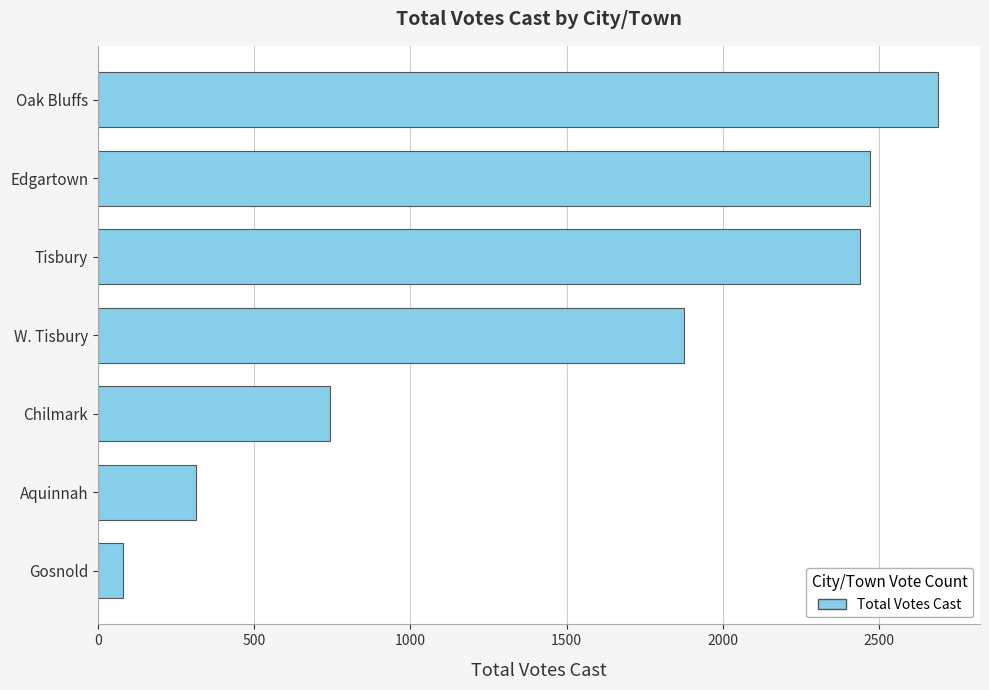

Rank the categories by value from highest to lowest.

Oak Bluffs, Edgartown, Tisbury, W. Tisbury, Chilmark, Aquinnah, Gosnold